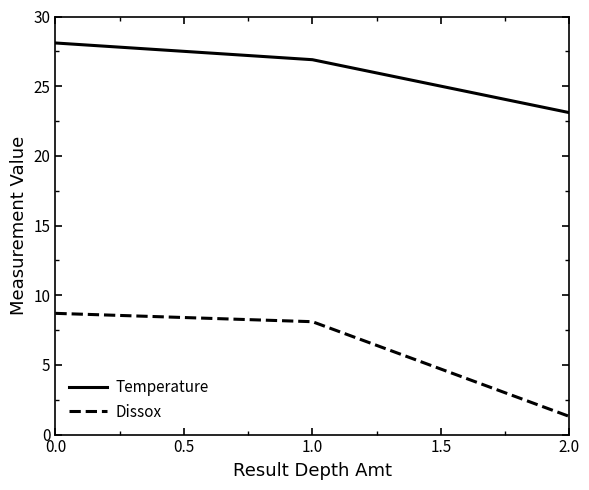

What is the difference between the maximum and minimum values in the Temperature series?

5.0